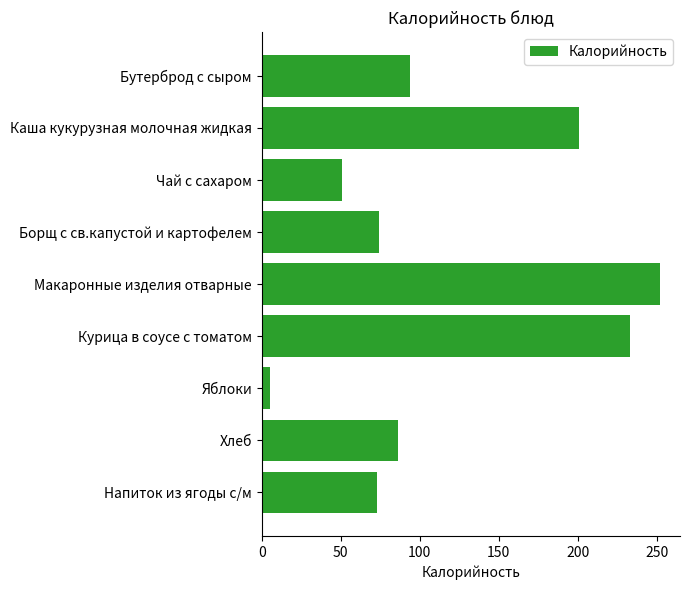

What is the label of the 8th bar from the top?

Хлеб